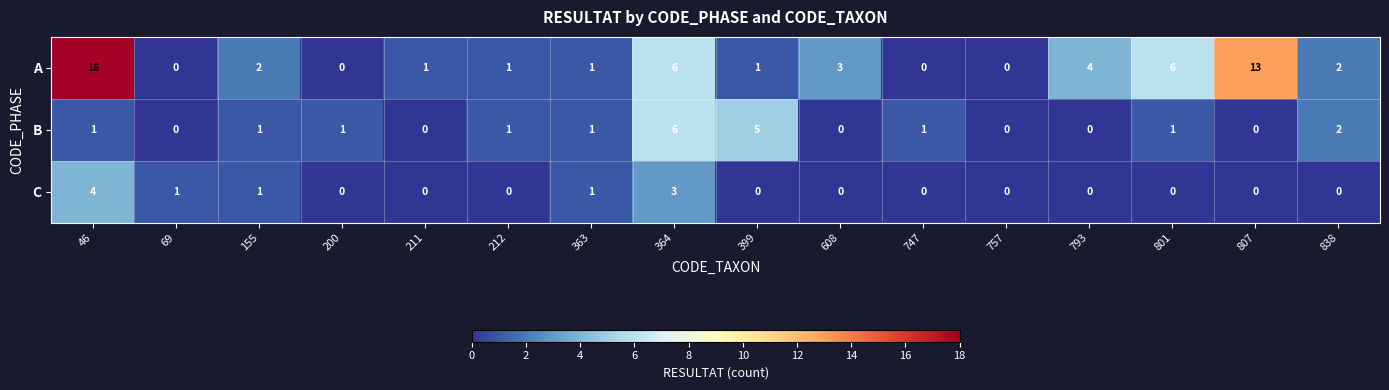

At which category is the sum across all series the highest?

46